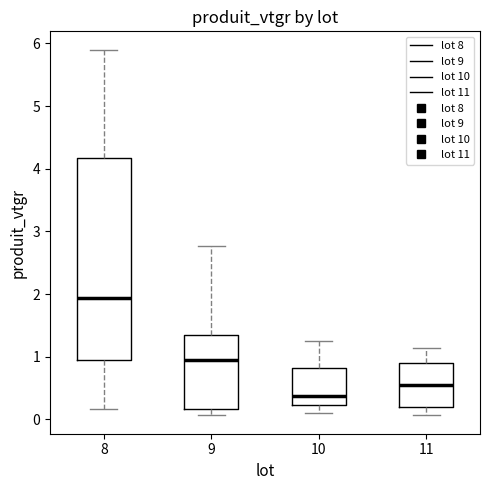

Reading left to right, read every box against the y-axis: the position of its median line, the range the box covers, and the ends of its whiskers. The values are not printed on the chart, so give them approximately, as read against the axis.

8: median 1.9, box 1.0 to 4.2, whiskers 0.2 to 5.9
9: median 1.0, box 0.2 to 1.3, whiskers 0.1 to 2.8
10: median 0.4, box 0.2 to 0.8, whiskers 0.1 to 1.2
11: median 0.5, box 0.2 to 0.9, whiskers 0.1 to 1.1